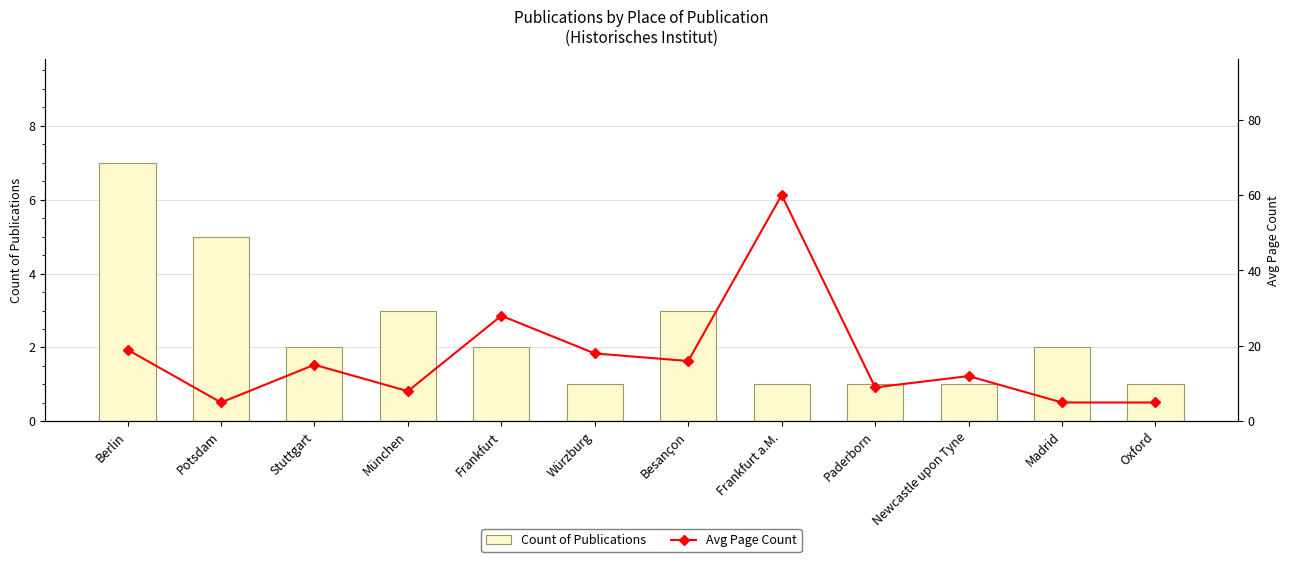

At which label does Avg Page Count reach its minimum?

Potsdam